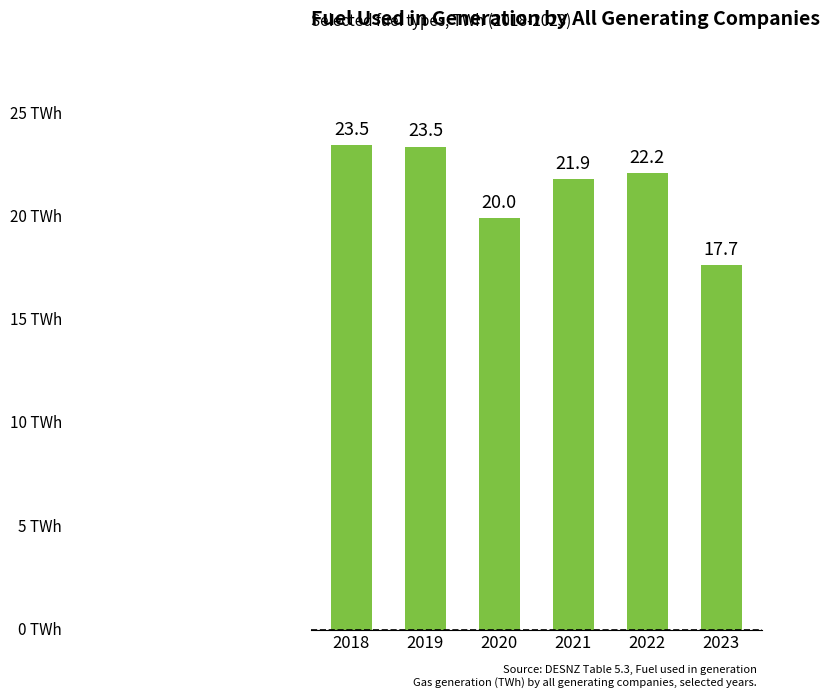

At which label does the data first exceed 22?

2018